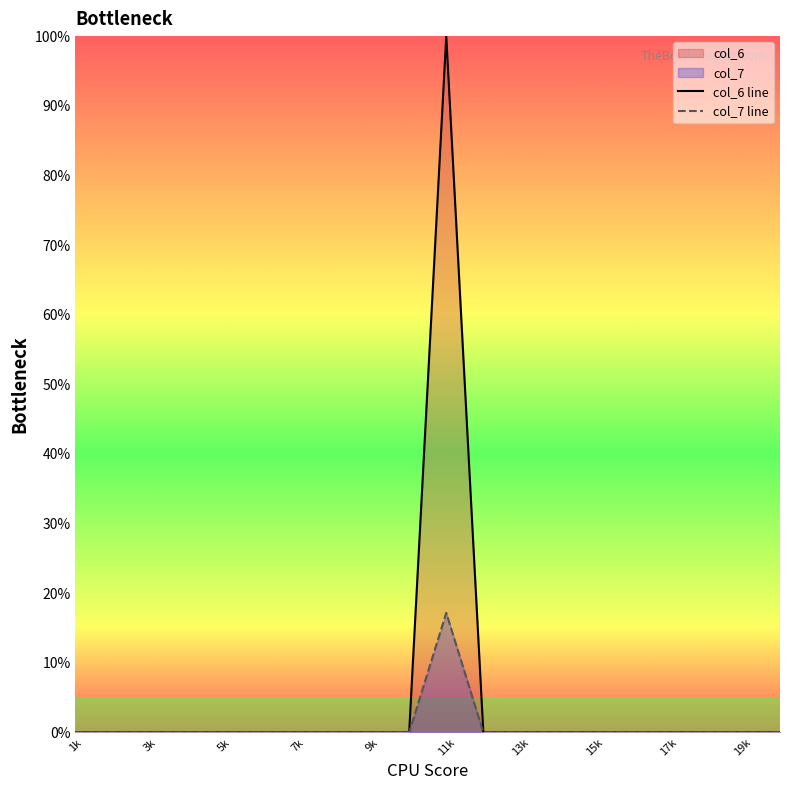

How many positive values does the col_7 line series have?

1